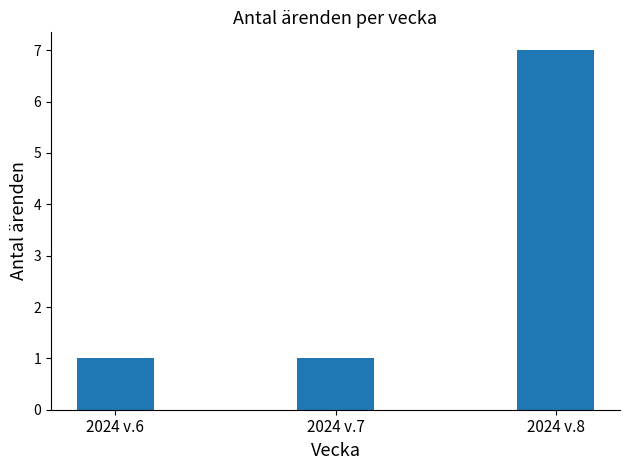

What is the minimum value shown in the chart?

1